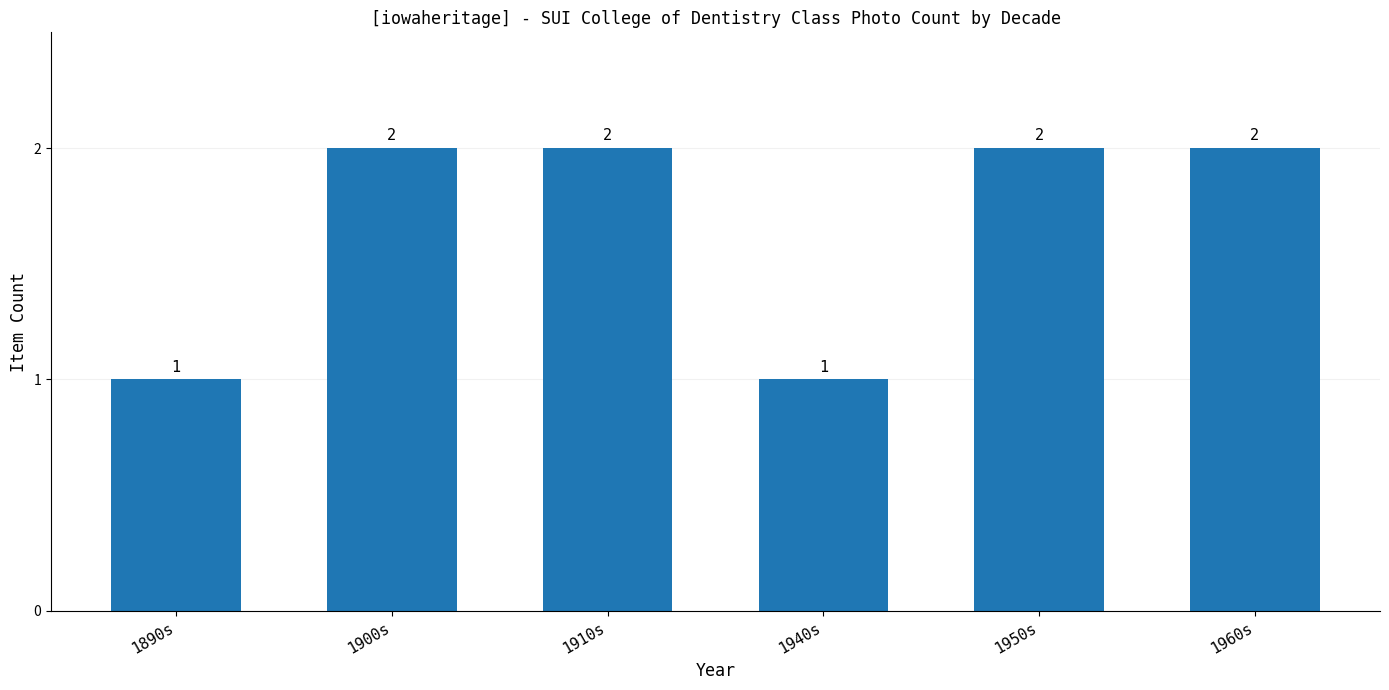

What is the label of the 3rd bar from the right?

1940s